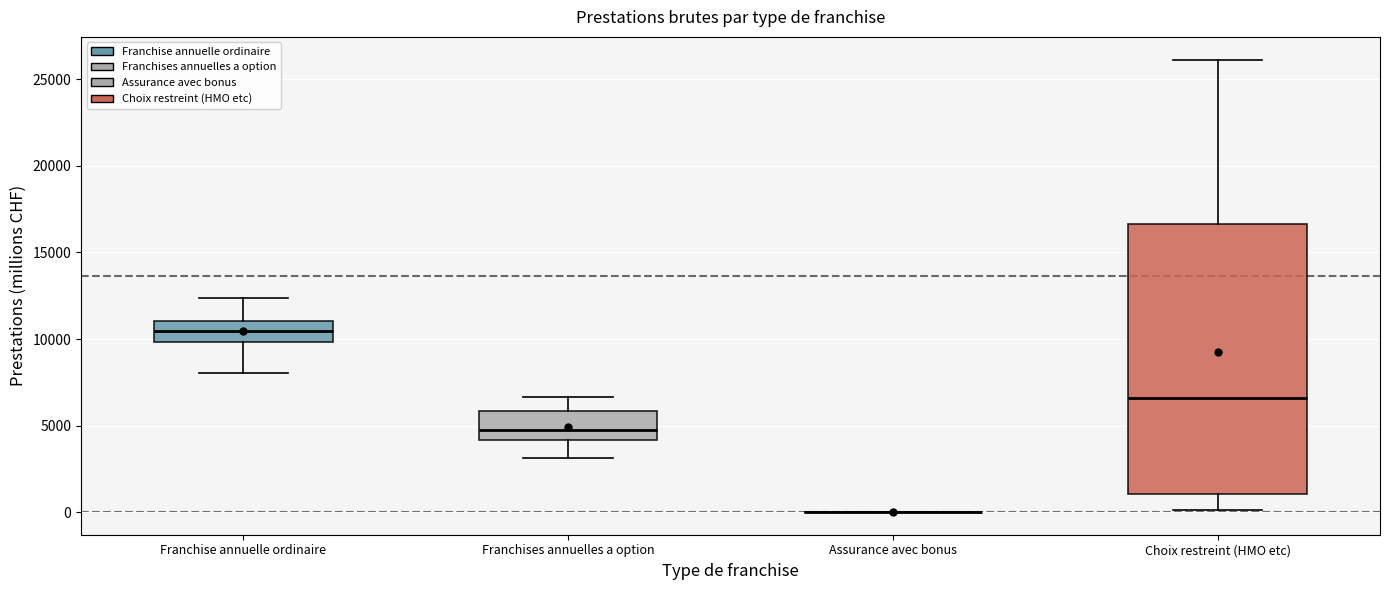

Reading left to right, transcribe this box plot: for each box, give where its median line is, the range the box spans, and where its two whiskers end, as read against the y-axis. The values are not printed on the chart, so give them approximately, as read against the axis.

Franchise annuelle ordinaire: median 10500, box 10000 to 11000, whiskers 8000 to 12500
Franchises annuelles a option: median 4500, box 4000 to 6000, whiskers 3000 to 6500
Assurance avec bonus: box collapsed to a line at 0, whiskers 0 to 0
Choix restreint (HMO etc): median 6500, box 1000 to 16500, whiskers 0 to 26000